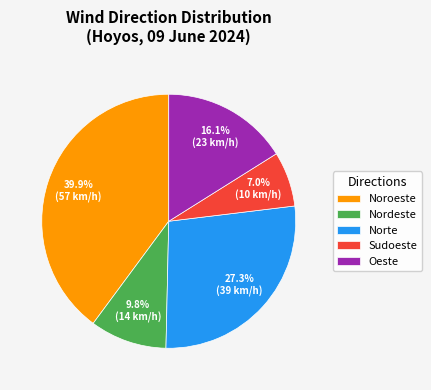

How many slices are in this pie chart?

5